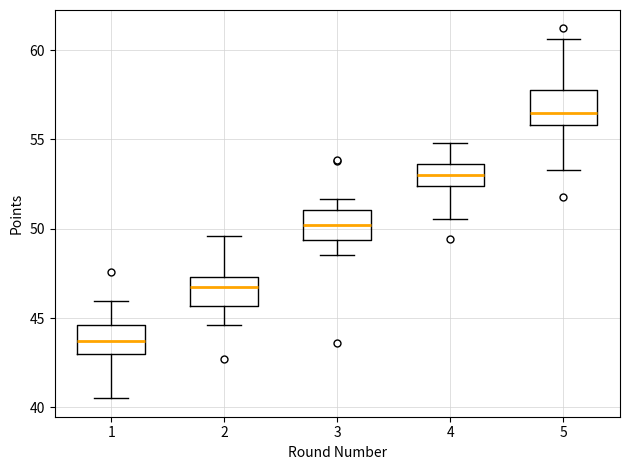

Reading left to right, read every box against the y-axis: the position of its median line, the range the box covers, and the ends of its whiskers. The values are not printed on the chart, so give them approximately, as read against the axis.

1: median 43.5, box 43.0 to 44.5, whiskers 40.5 to 46.0
2: median 47.0, box 45.5 to 47.5, whiskers 44.5 to 49.5
3: median 50.0, box 49.5 to 51.0, whiskers 48.5 to 51.5
4: median 53.0, box 52.5 to 53.5, whiskers 50.5 to 55.0
5: median 56.5, box 56.0 to 58.0, whiskers 53.5 to 60.5